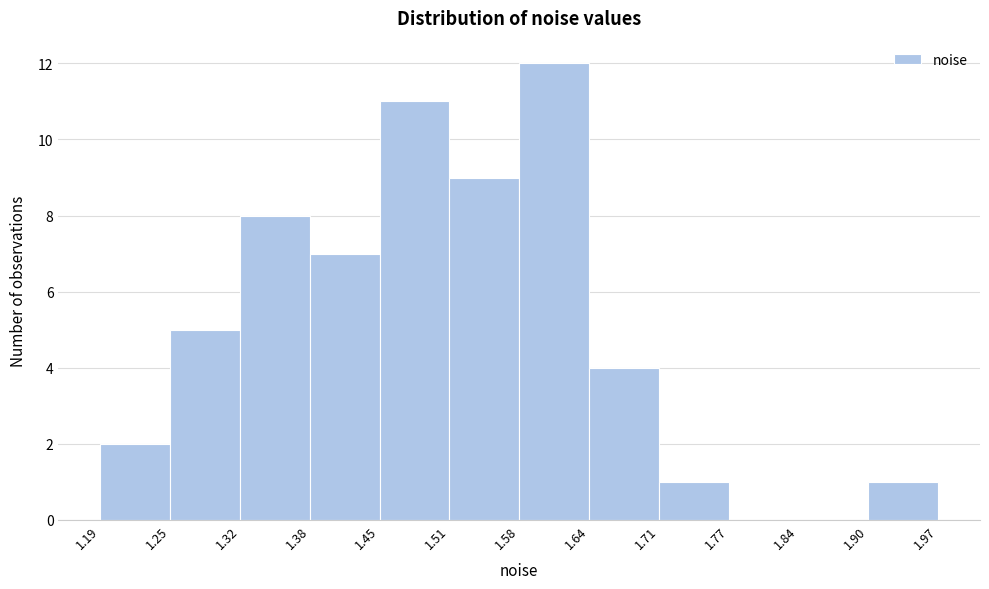

Reading left to right, list every bar in this chart as the range it spans on the x-axis followed by its height. The values are not printed on the chart, so give them approximately, as read against the axis.

1.19 to 1.25: 2
1.25 to 1.32: 5
1.32 to 1.38: 8
1.38 to 1.45: 7
1.45 to 1.51: 11
1.51 to 1.58: 9
1.58 to 1.64: 12
1.64 to 1.71: 4
1.71 to 1.77: 1
1.77 to 1.84: 0
1.84 to 1.90: 0
1.90 to 1.97: 1